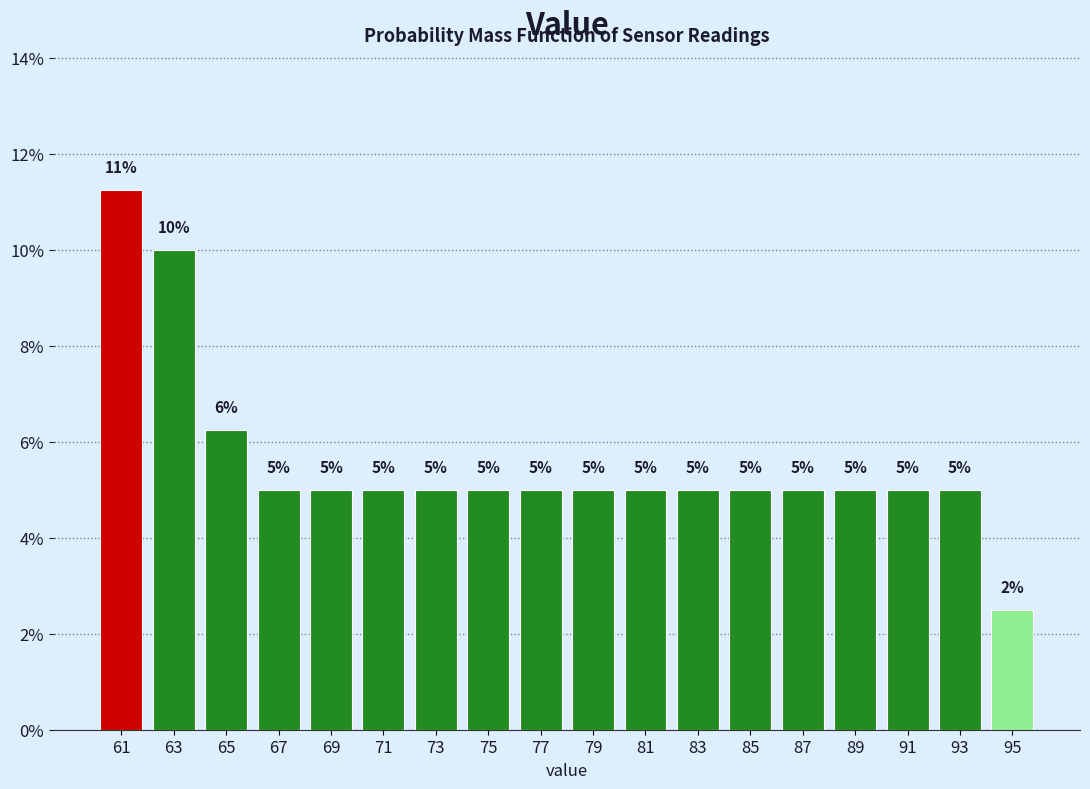

Where is the data nearest to the value 6?

65